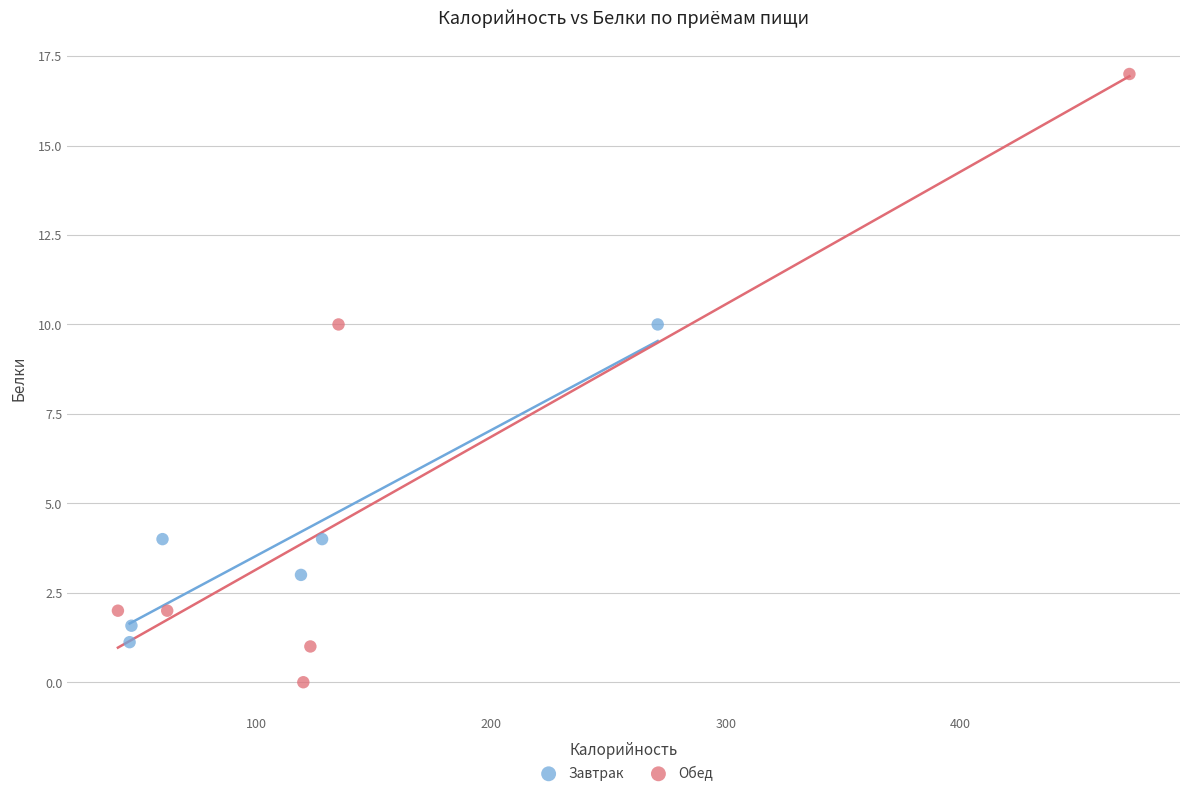

Which series contains the highest Y value?

Обед